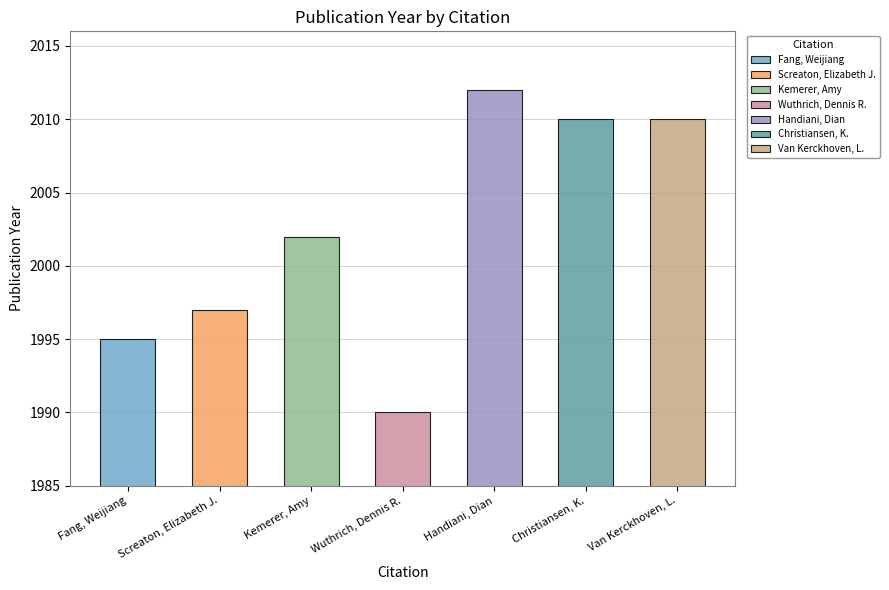

Count the number of values greater than 2002.

3